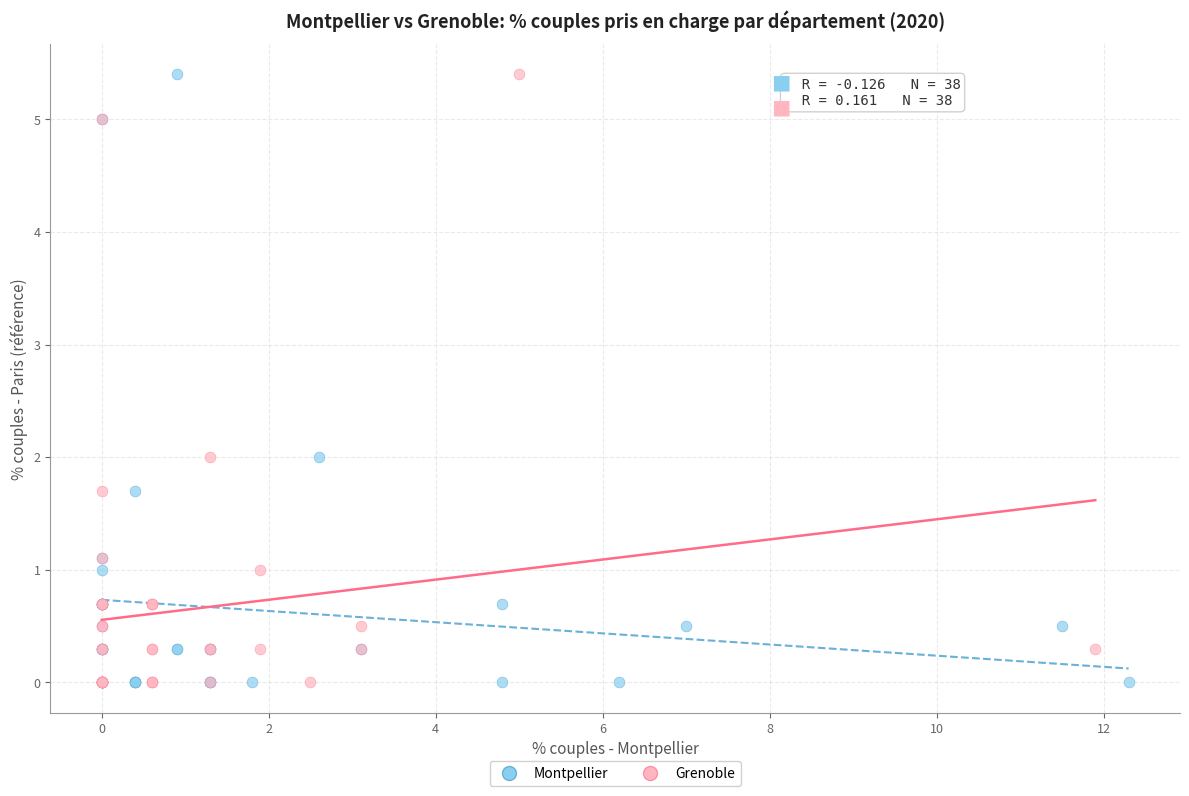

What are all the series names shown in the legend?

Montpellier, Grenoble